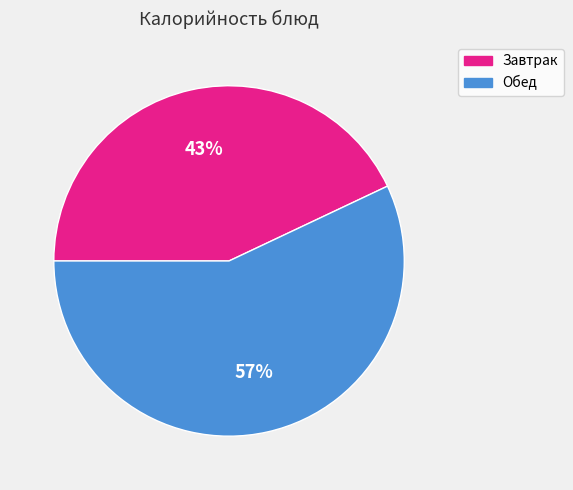

Which category has the biggest portion of the pie?

Обед